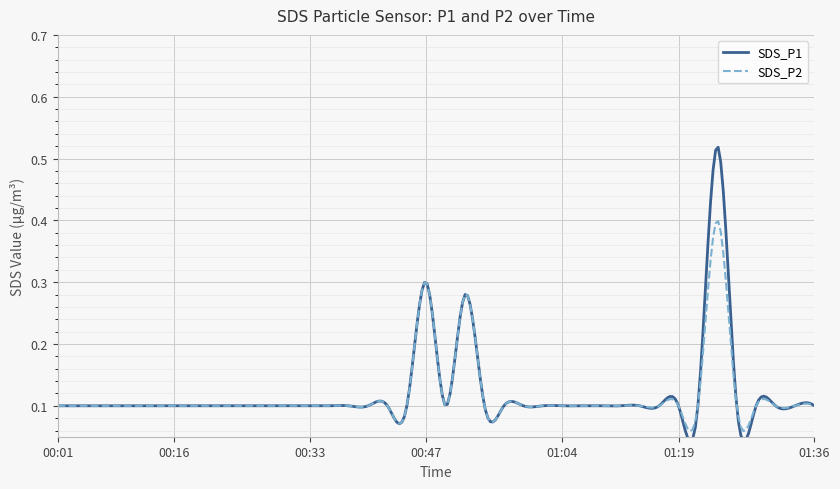

What is the difference between the second highest and second lowest values in the SDS_P1 series?

0.2